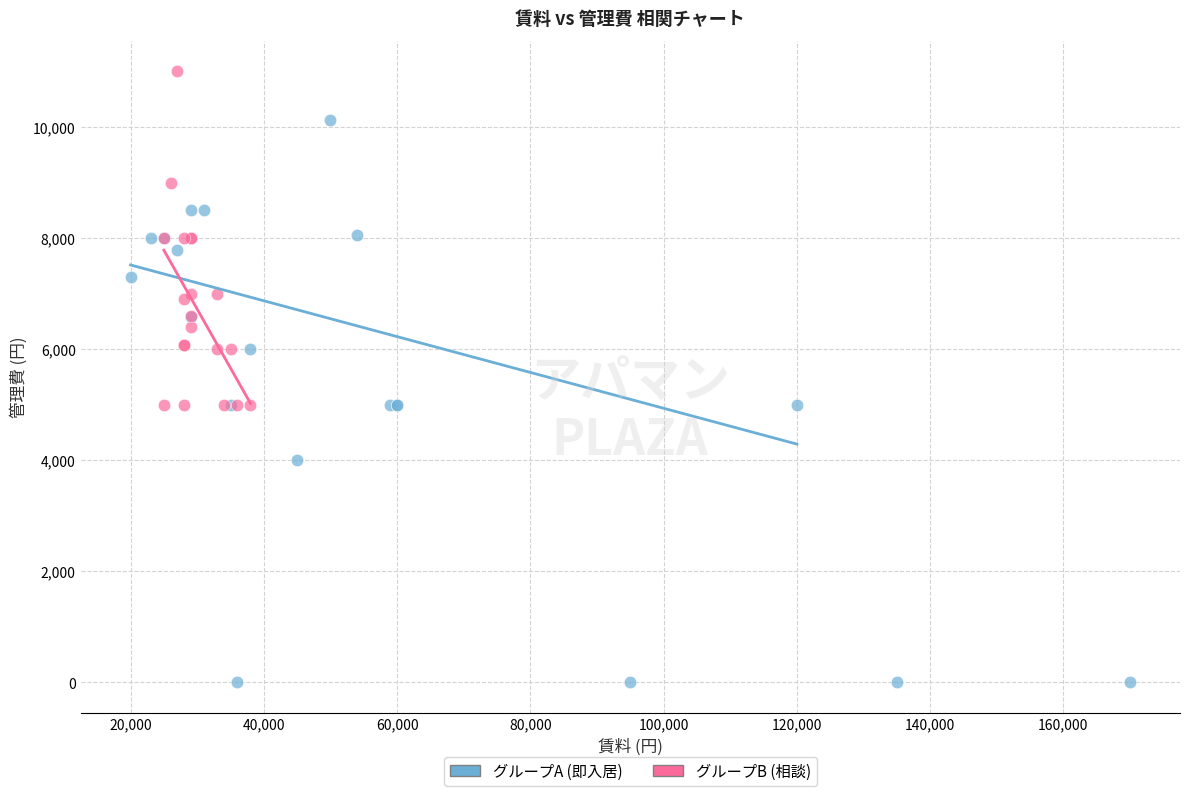

Which series has the largest Y range (max minus min)?

グループA (即入居)